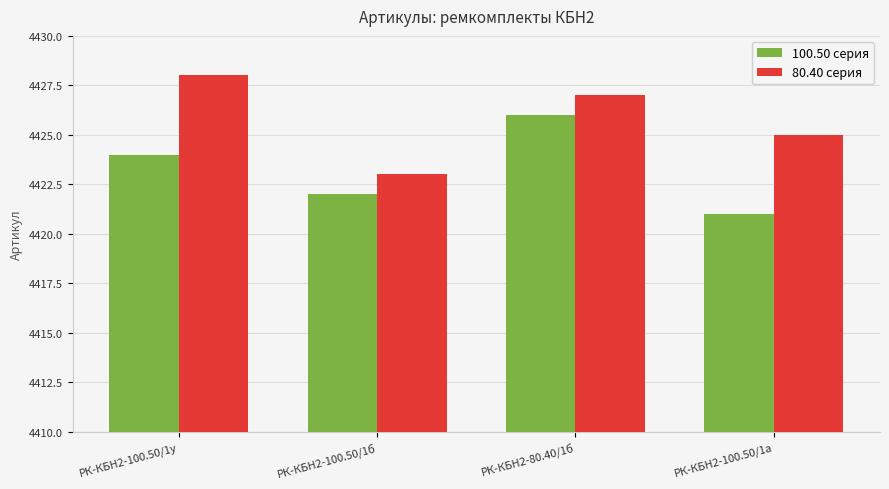

Is it true that 80.40 серия equals 2585 at РК-КБН2-100.50/1а?

False